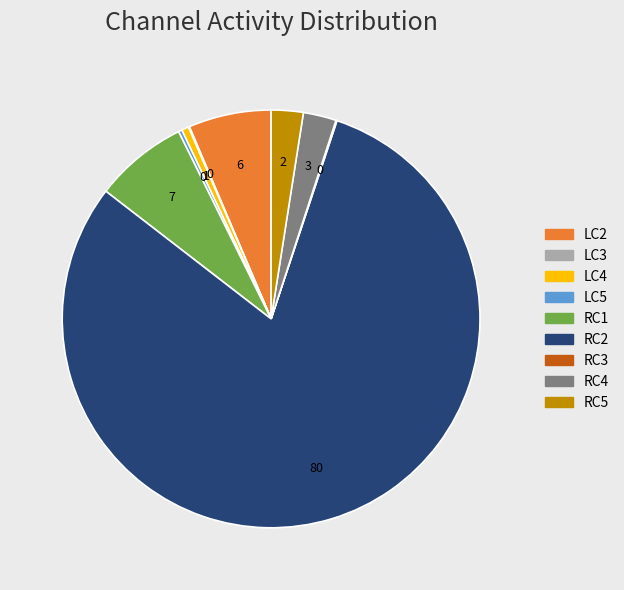

Is there a majority slice in this chart?

Yes